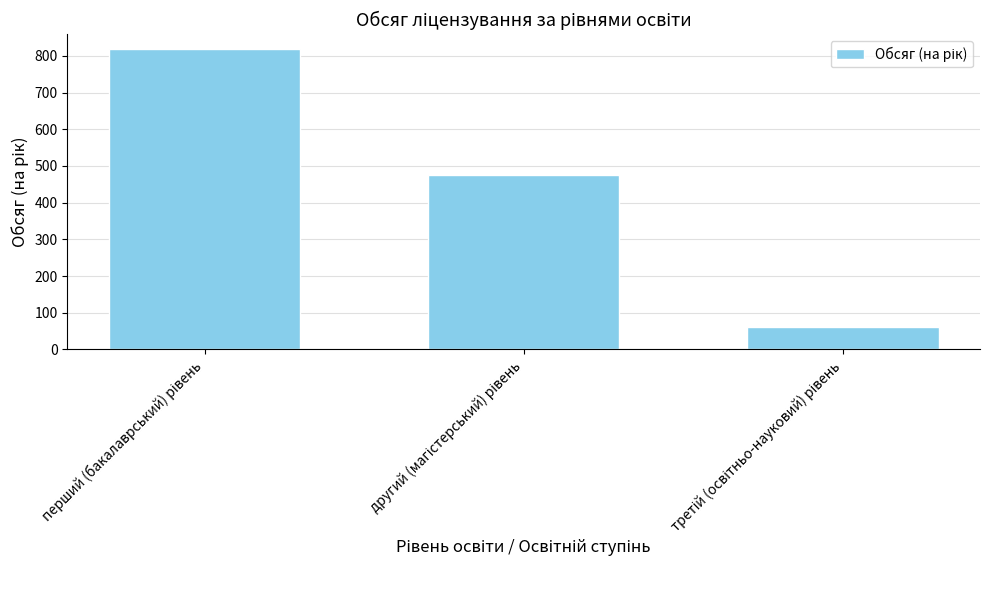

What is the smallest value displayed?

60